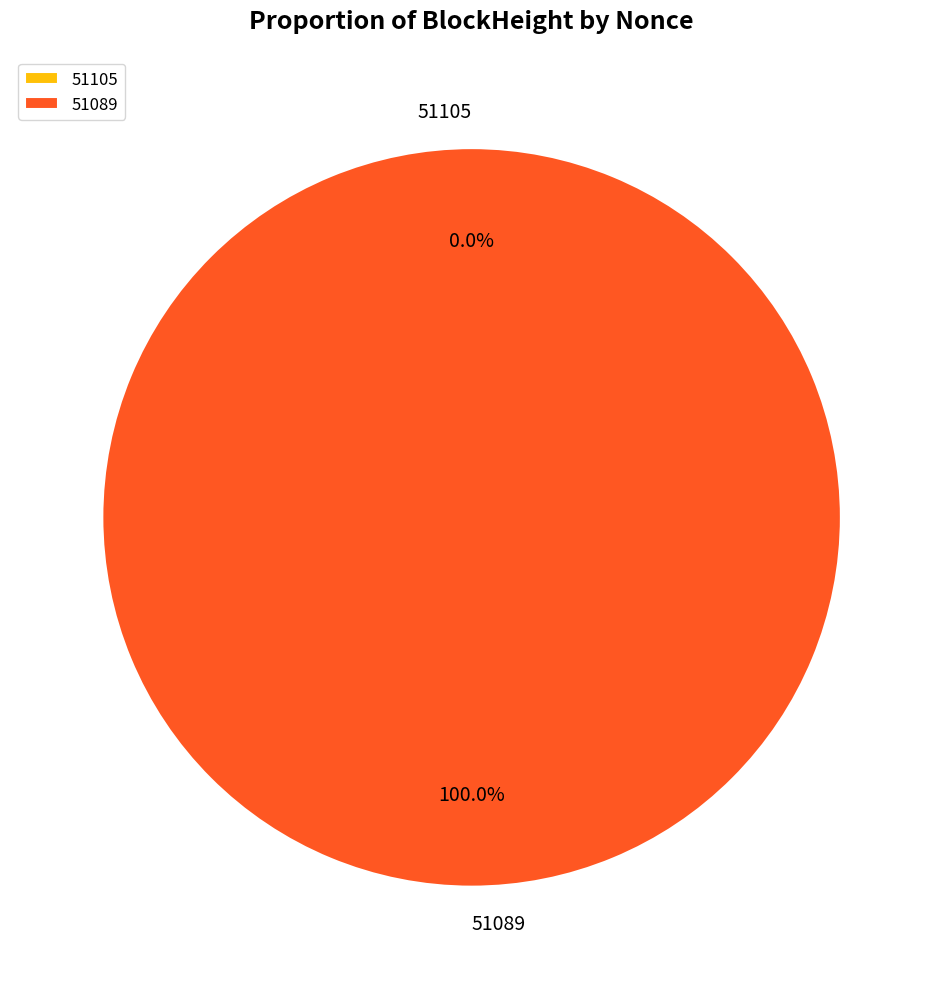

What is the change in value from 51105 to 51089?

+15524